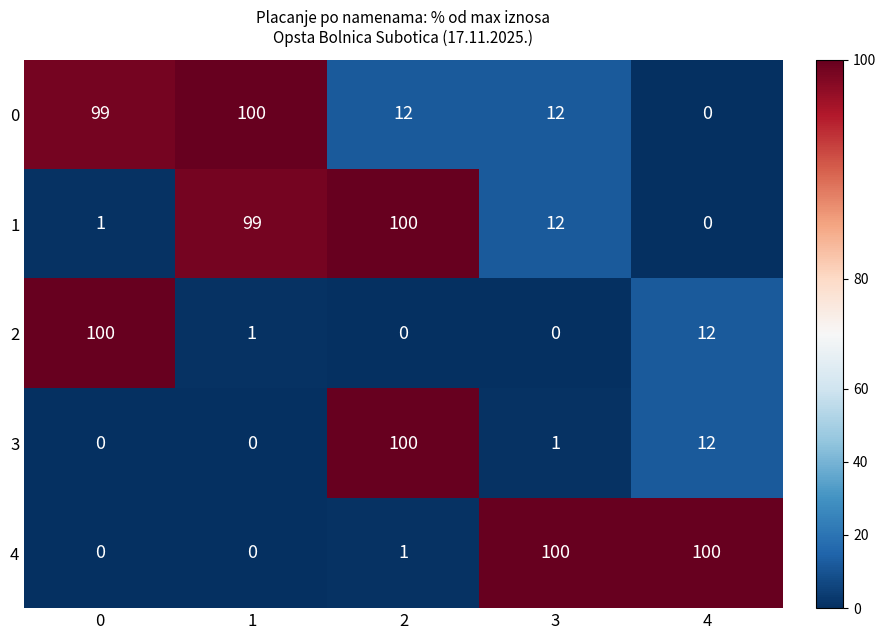

How many distinct data groups are displayed?

5